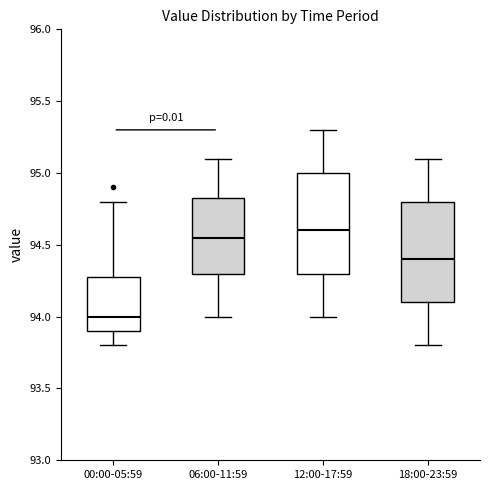

Reading left to right, transcribe this box plot: for each box, give where its median line is, the range the box spans, and where its two whiskers end, as read against the y-axis. The values are not printed on the chart, so give them approximately, as read against the axis.

00:00-05:59: median 94.00, box 93.90 to 94.30, whiskers 93.80 to 94.80
06:00-11:59: median 94.55, box 94.30 to 94.85, whiskers 94.00 to 95.10
12:00-17:59: median 94.60, box 94.30 to 95.00, whiskers 94.00 to 95.30
18:00-23:59: median 94.40, box 94.10 to 94.80, whiskers 93.80 to 95.10